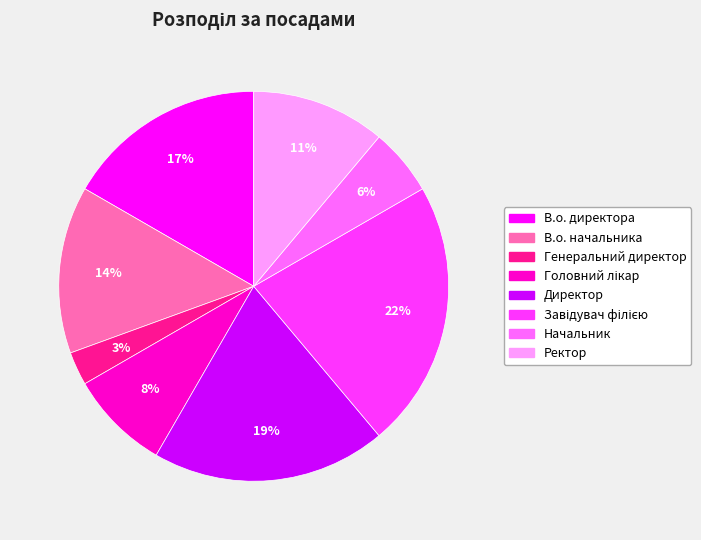

To the nearest percent, what is the average slice percentage?

12%